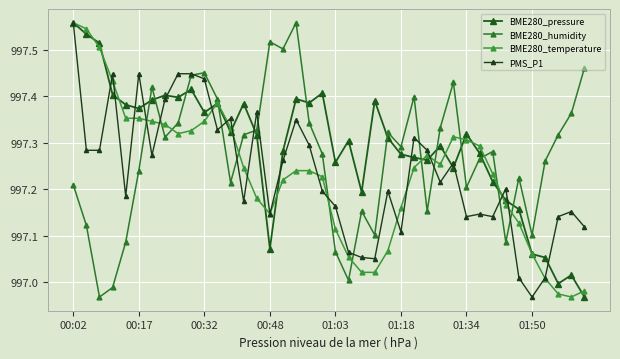

What is the sum of all PMS_P1 values?

39889.4